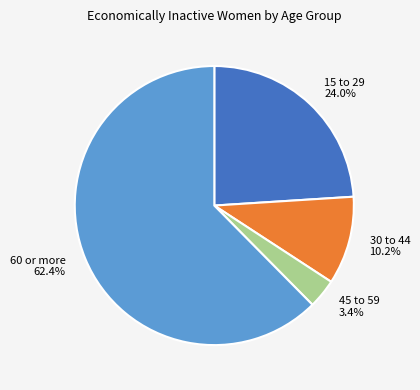

Is there any slice that represents more than half of the pie?

Yes